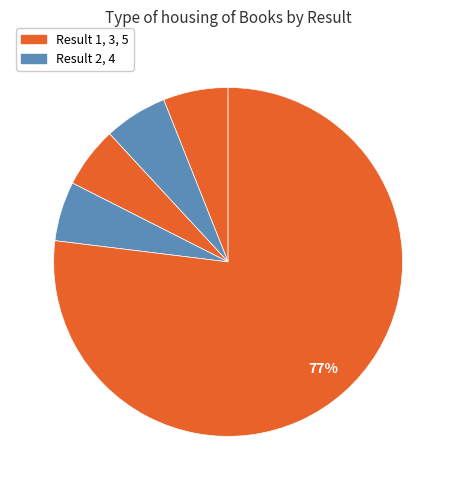

How many slices are in this pie chart?

5